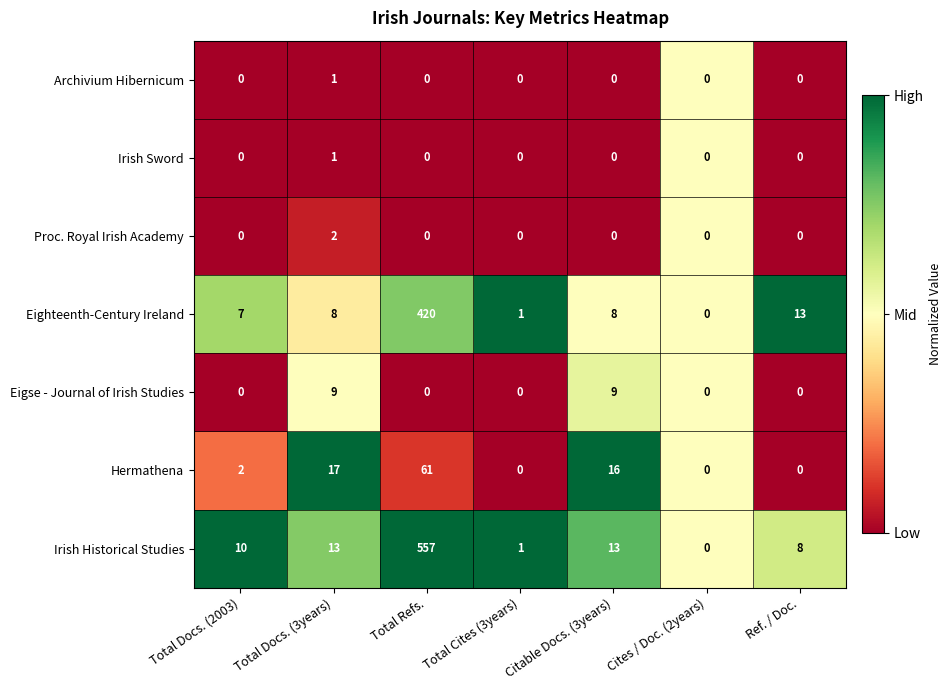

What is the spread (max minus min) of values at Total Docs. (3years)?

16